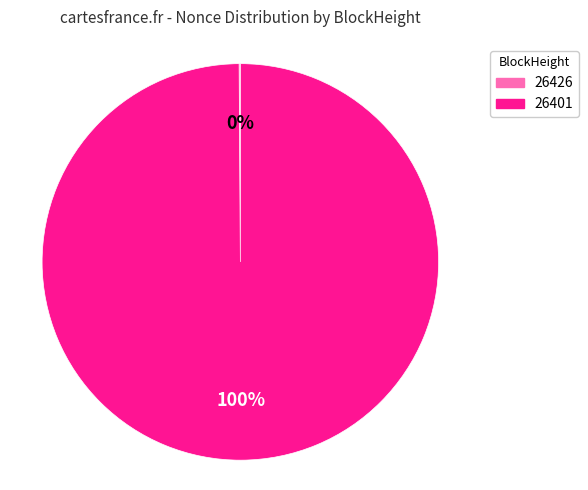

To the nearest percent, what is the difference between the largest and smallest slice percentages?

100%